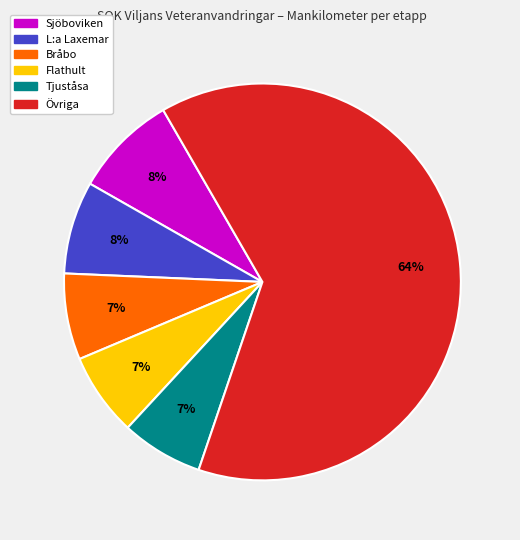

Is there a majority slice in this chart?

Yes